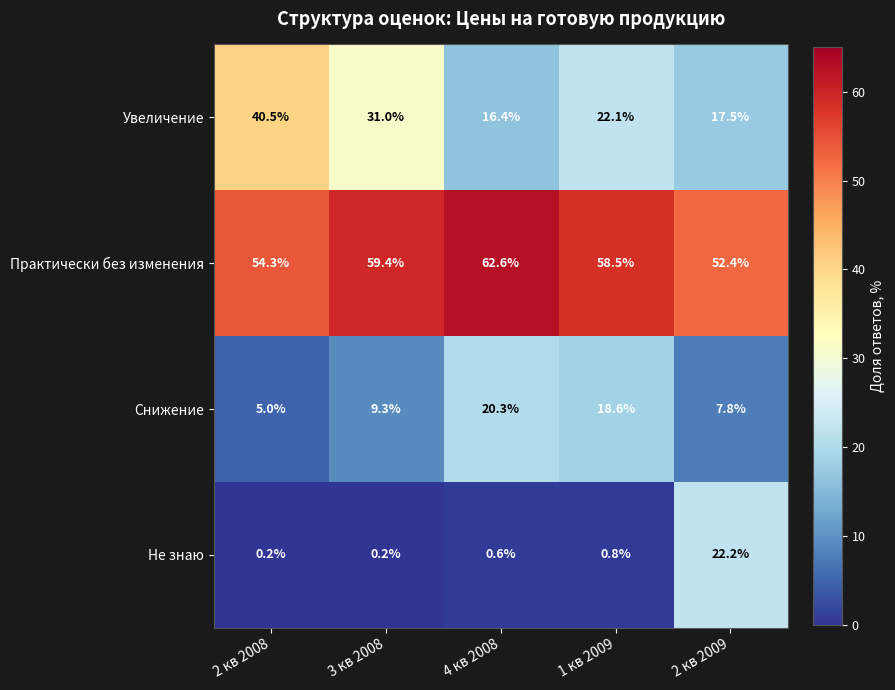

What is the difference between the Не знаю values at 2 кв 2008 and 4 кв 2008?

0.4